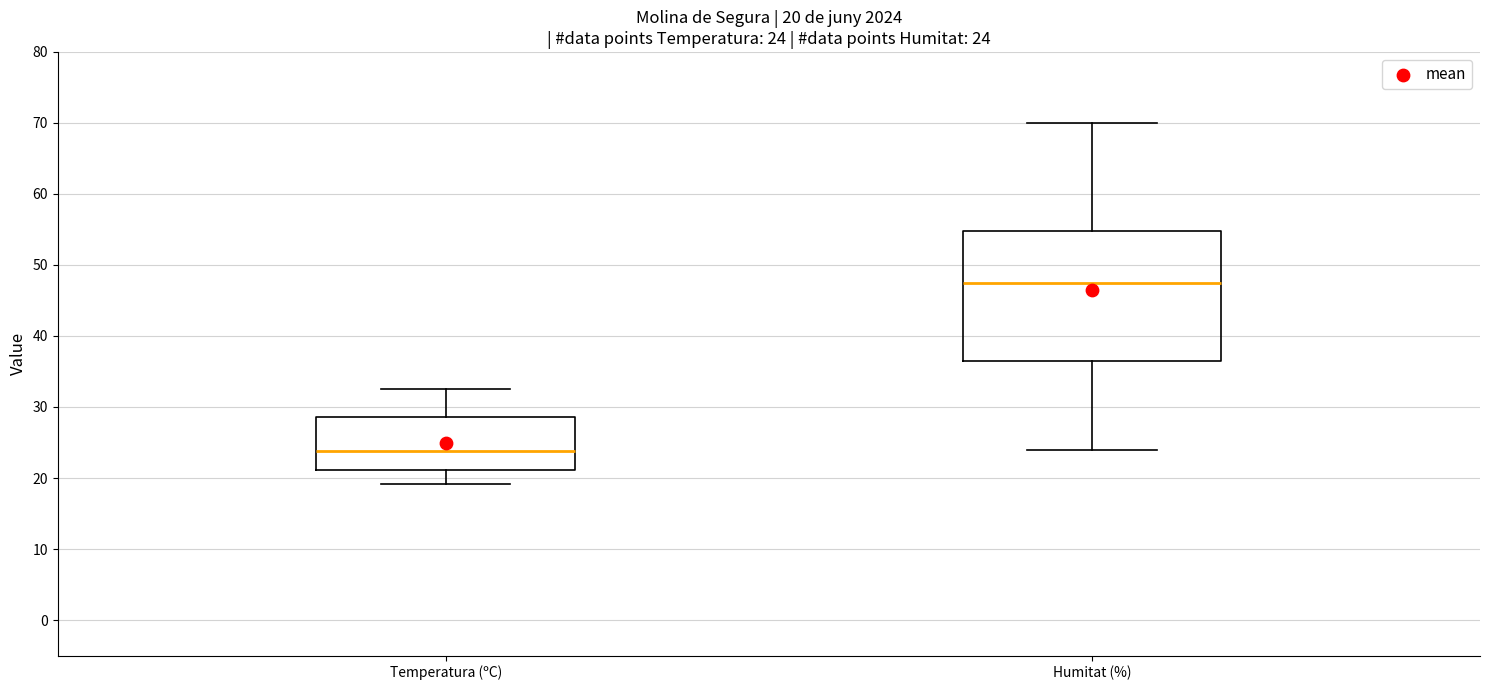

Which box's median line is the lowest?

Temperatura (ºC)